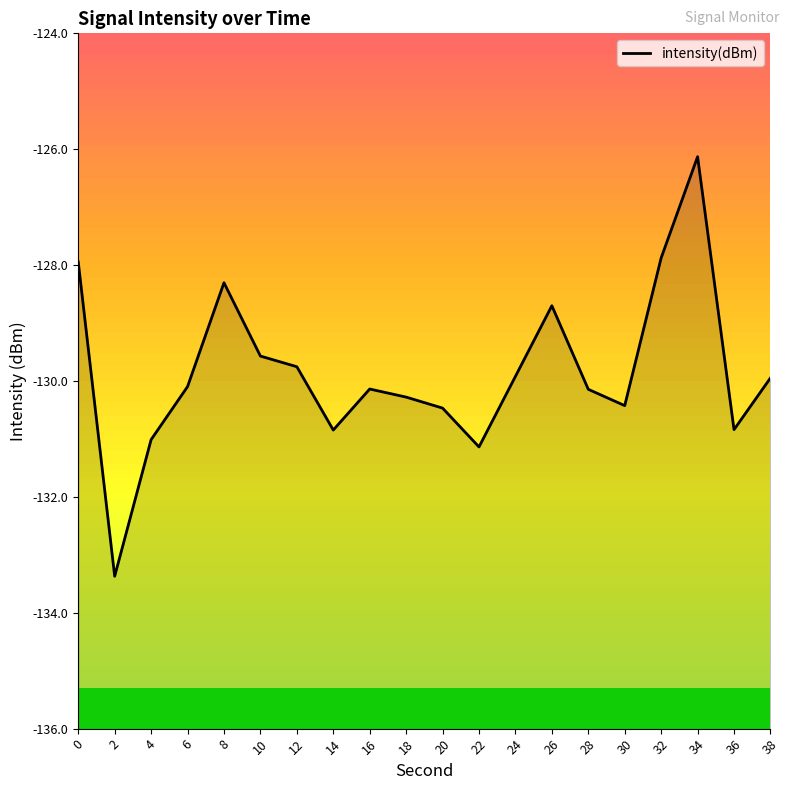

What is the sum of the values at 8 and 0?

-256.2